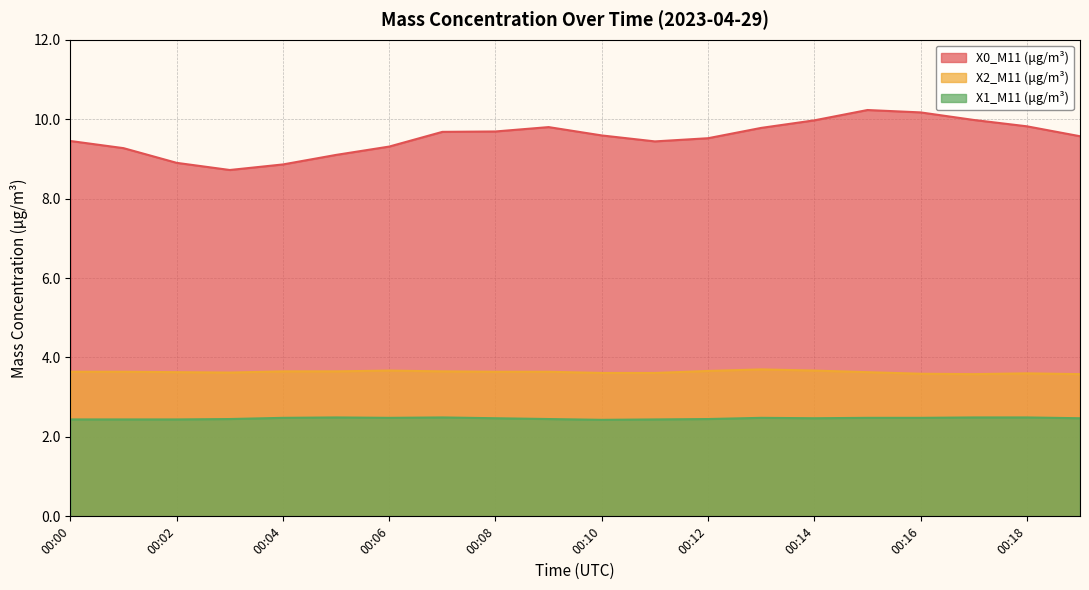

At which category does X1_M11 (μg/m³) reach its first local peak?

00:05